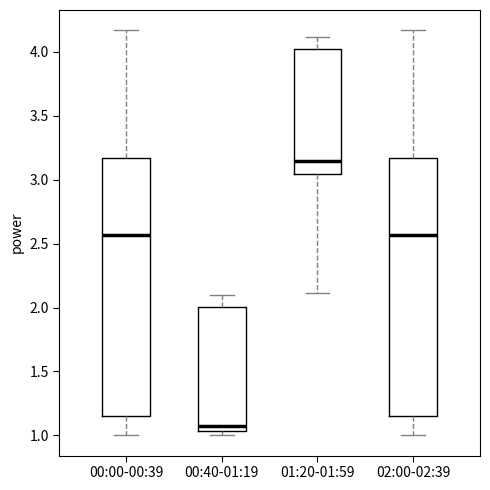

Where is the lower edge of the box for 00:40-01:19 on the y-axis? The values are not printed on the chart, so give them approximately, as read against the axis.

1.05